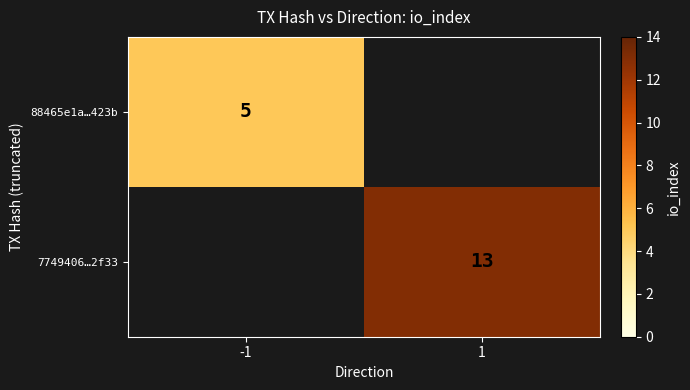

What is the total value across all series at 1?

13